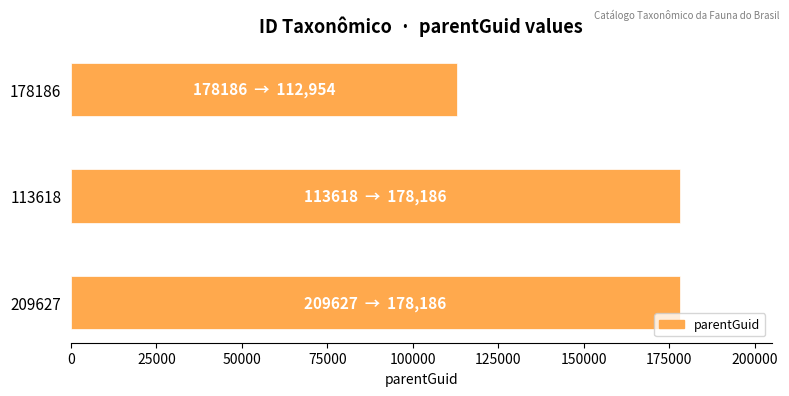

What is the sum of all values?

469326